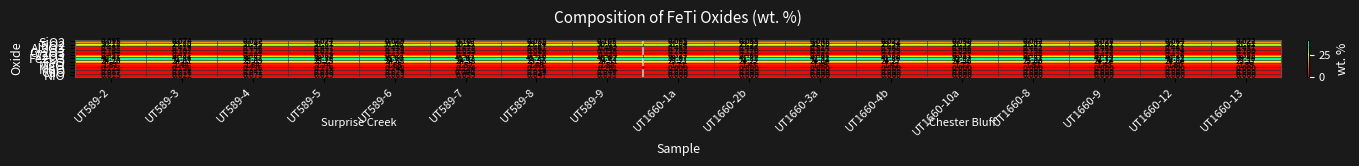

At which category is the sum across all series the highest?

UT1660-8